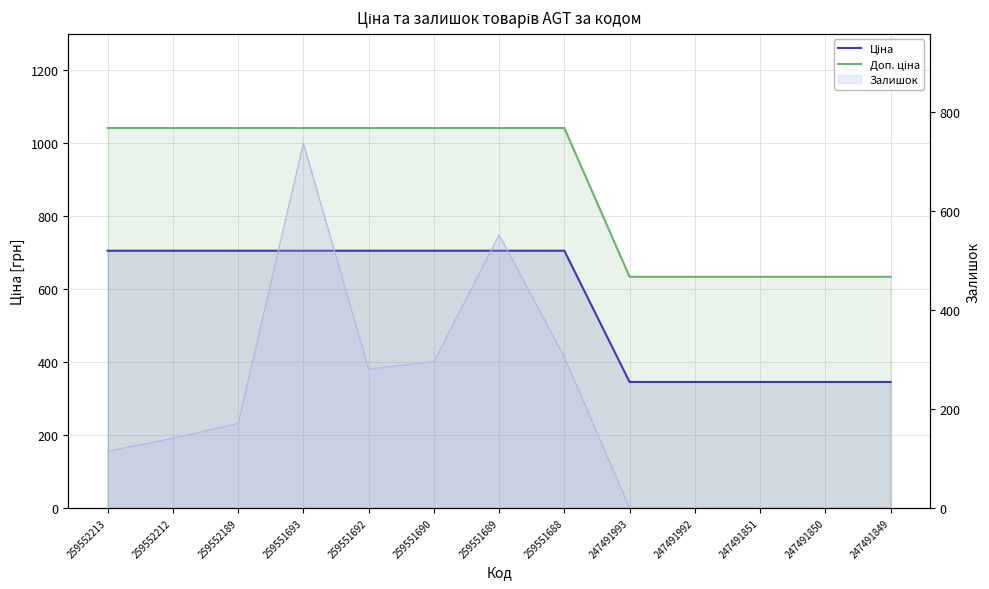

What is the spread (max minus min) of values at 259551688?

336.5